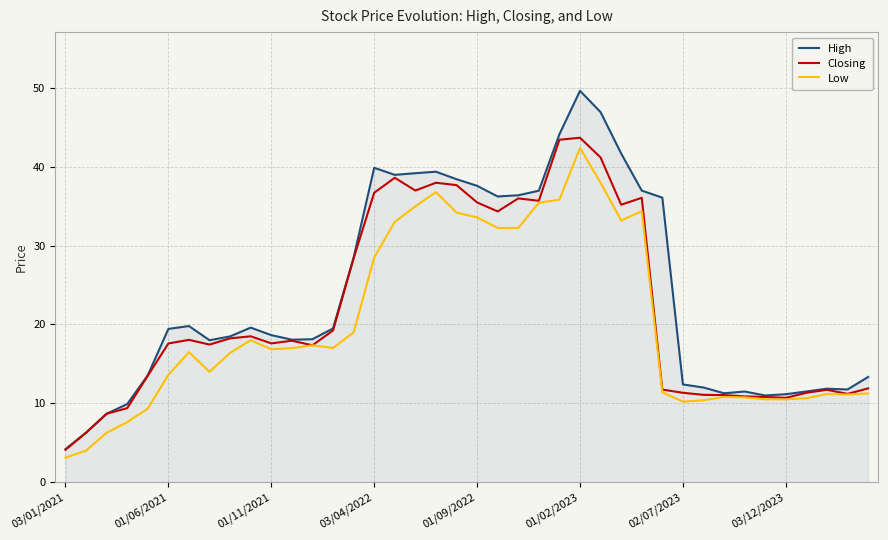

True or false: Closing has more than 1 points higher than both neighbors.

True